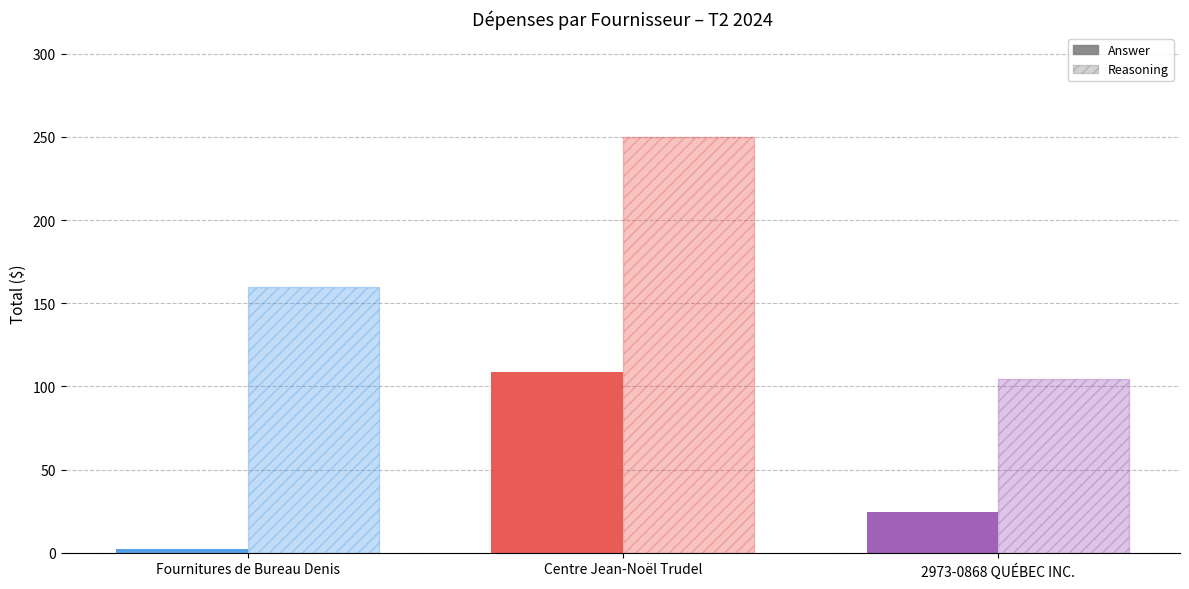

What is the sum of all Reasoning values?

514.6